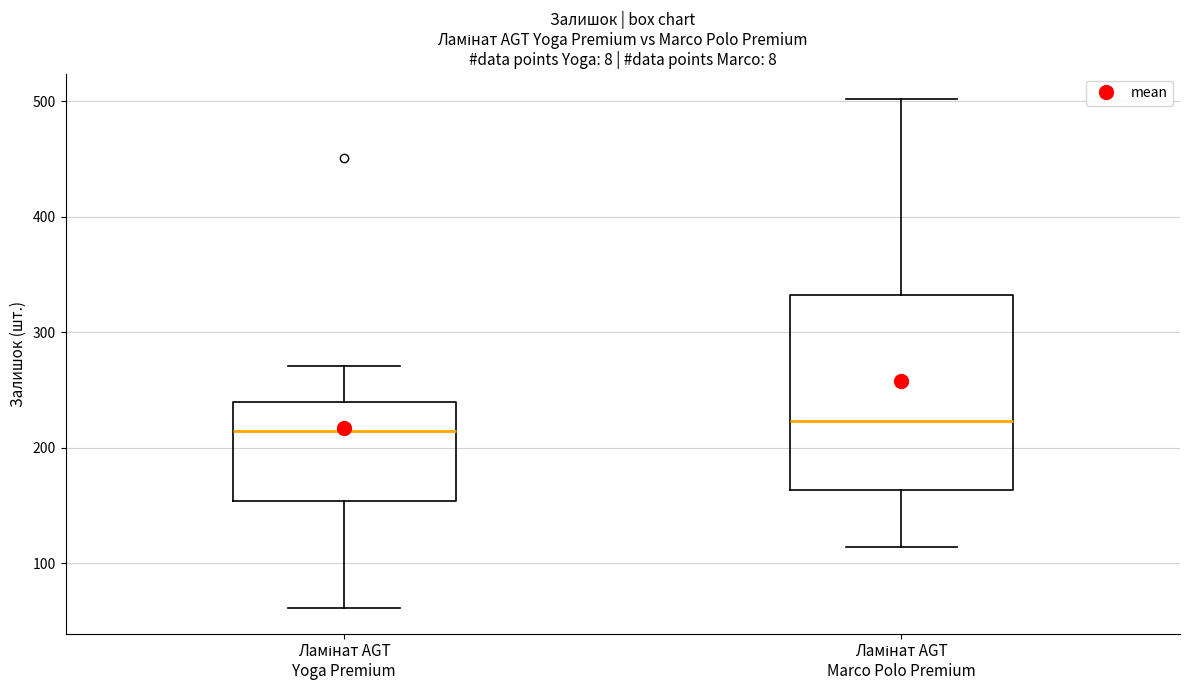

Comparing the boxes themselves (not the whiskers), which one is the tallest?

Ламінат AGT Marco Polo Premium